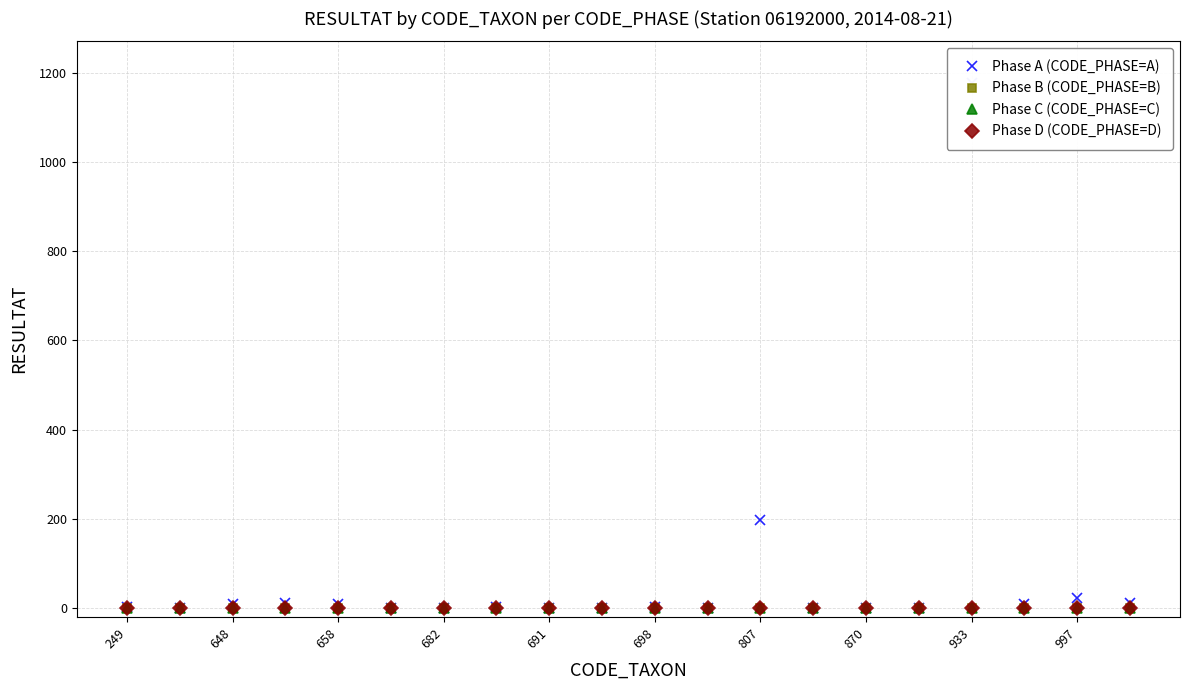

Between 682 and 13, which series saw the biggest shift?

Phase A (CODE_PHASE=A)